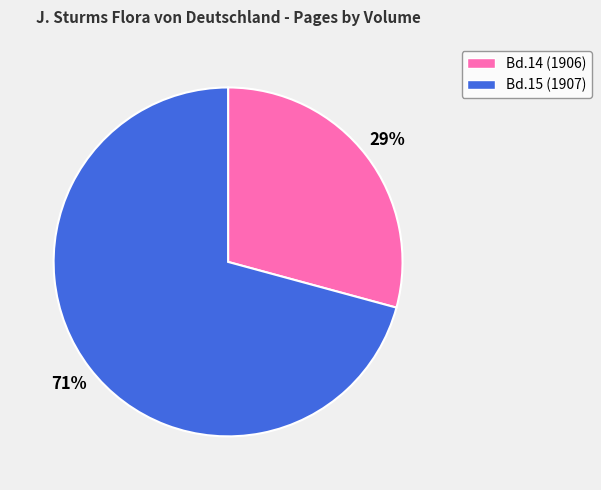

Rank the categories by value from lowest to highest.

Bd.14 (1906), Bd.15 (1907)